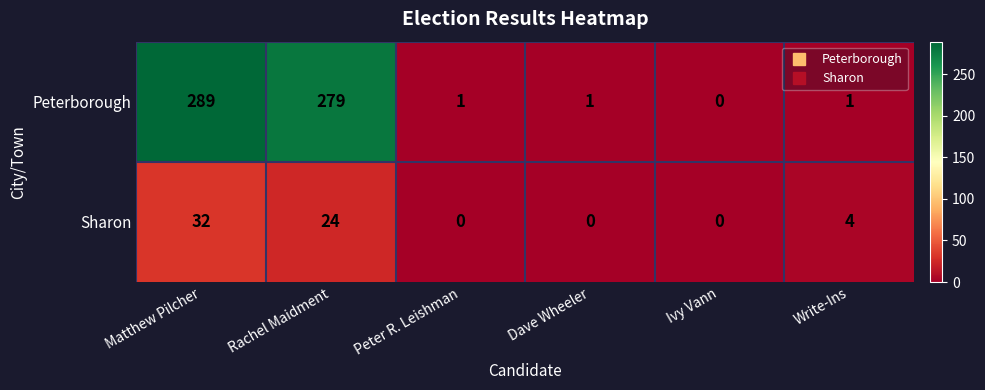

What is the difference between the Sharon values at Rachel Maidment and Ivy Vann?

24